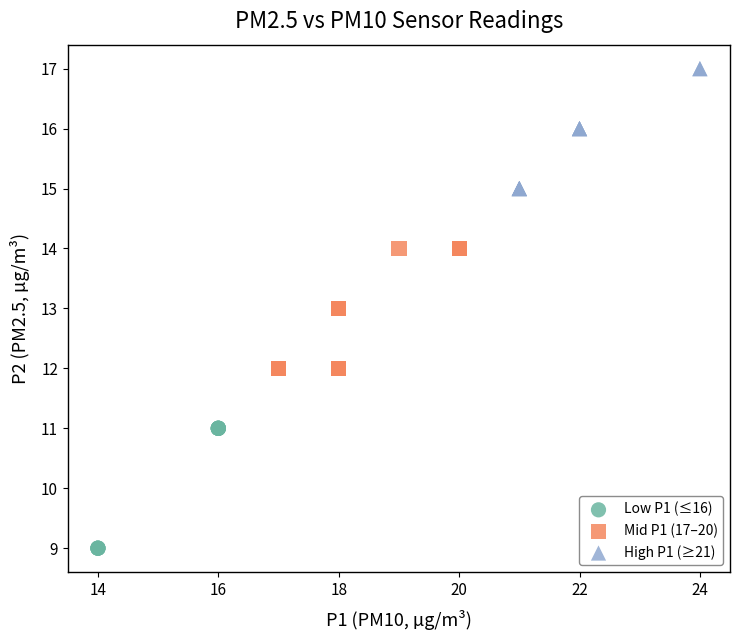

Which series contains the highest Y value?

High P1 (≥21)